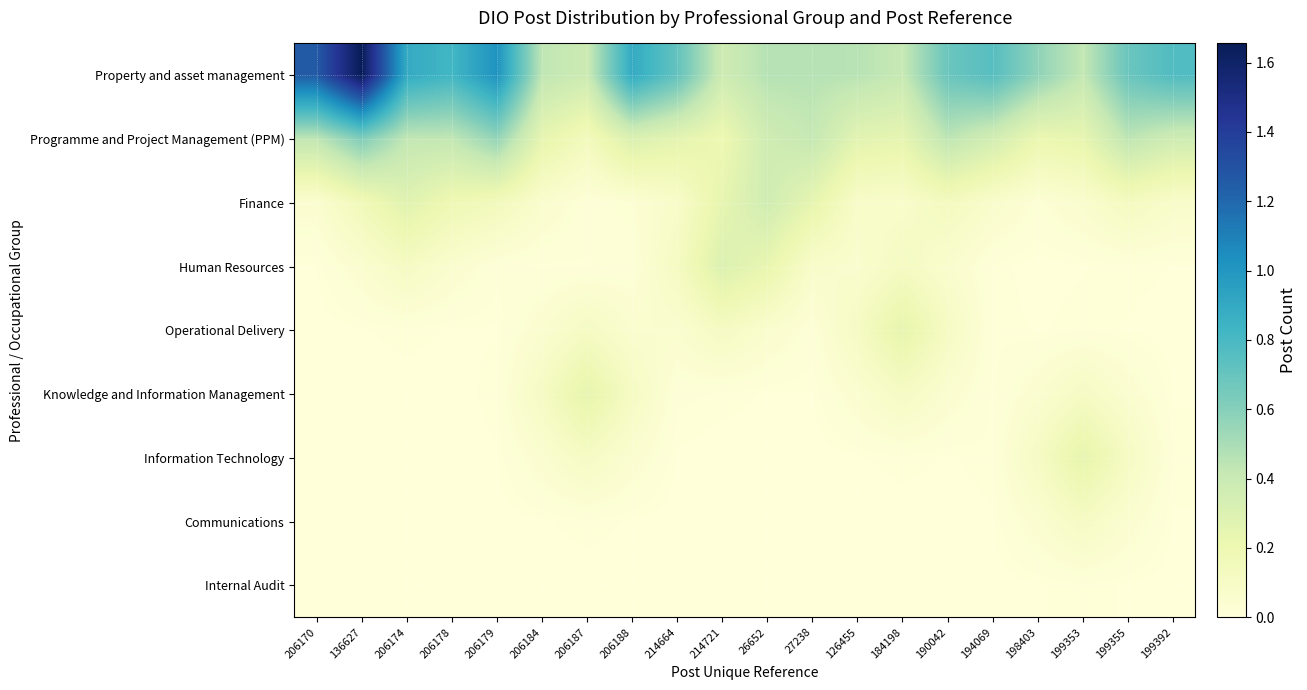

What is the spread (max minus min) of values at 184198?

0.4